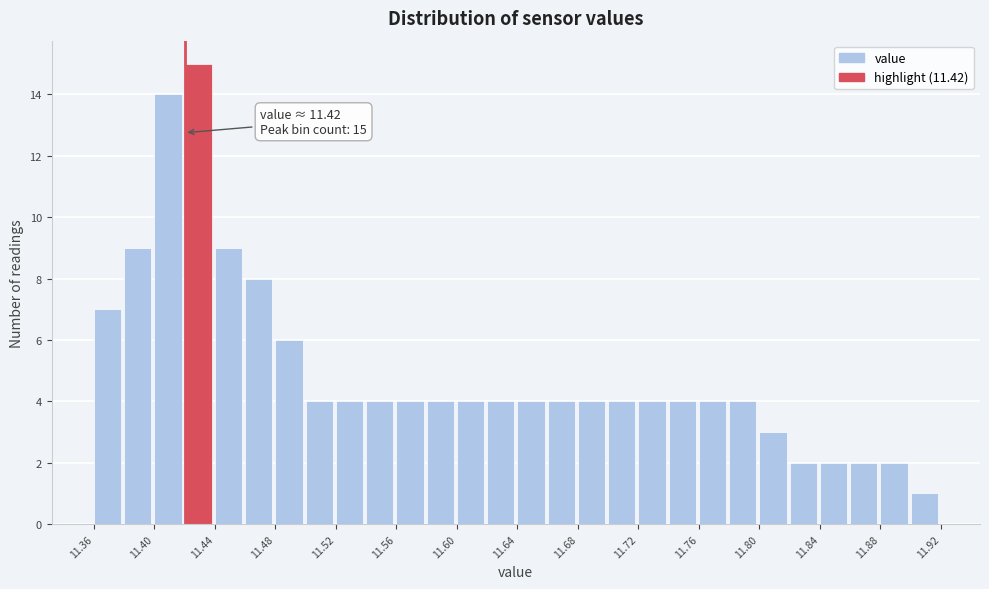

Over which range of the x-axis is the bar tallest?

11.42 to 11.44